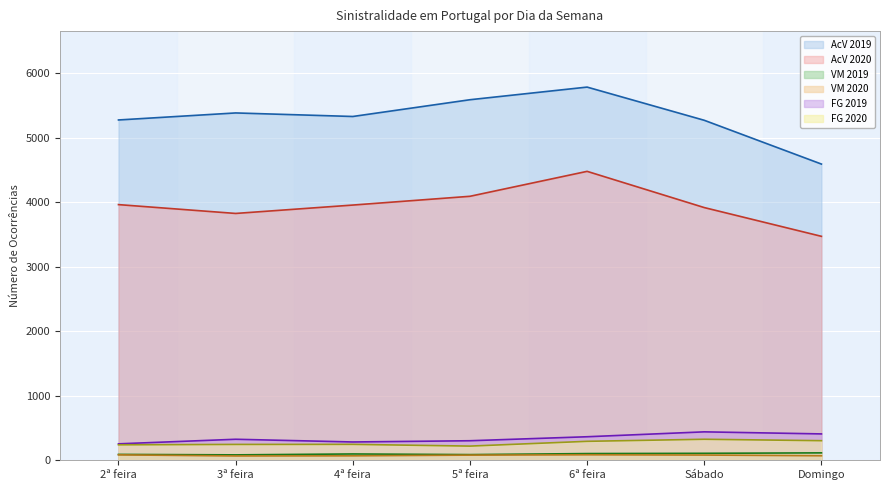

What is the maximum value shown in the chart?

5789